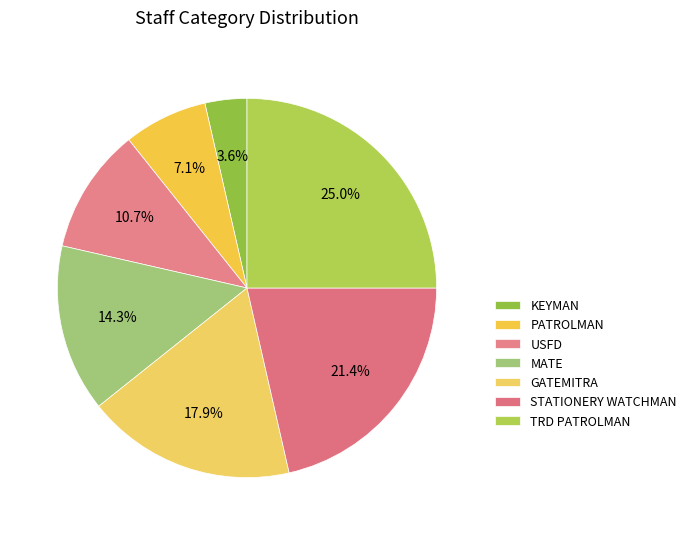

Between KEYMAN and GATEMITRA, which is larger?

GATEMITRA